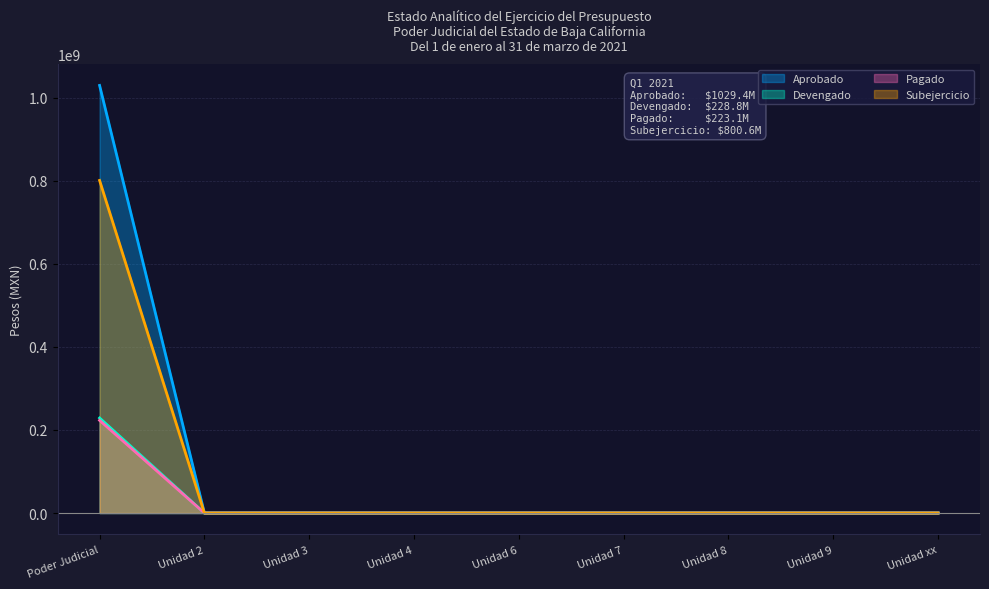

True or false: Aprobado has a value of 1414657025.7 at Poder Judicial.

False